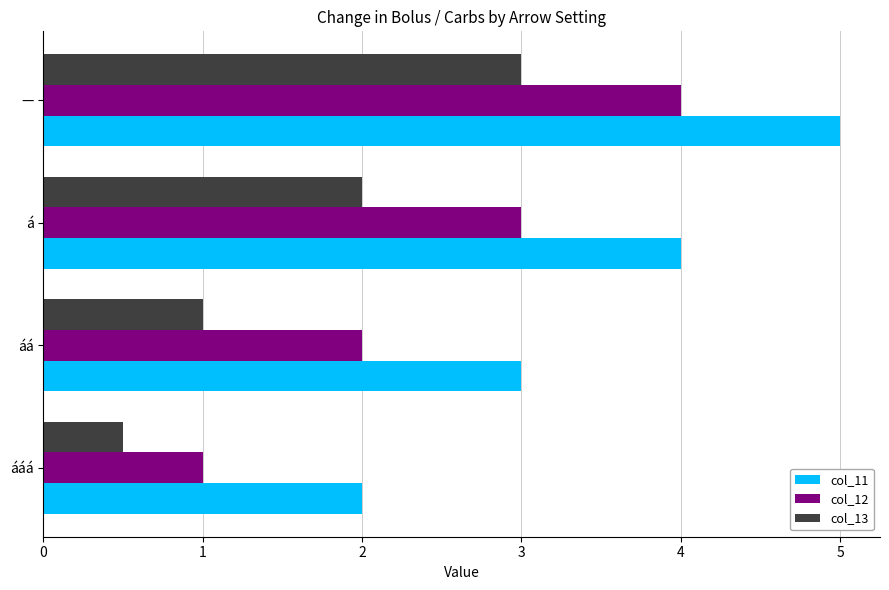

What is the difference between the maximum and minimum values in the col_11 series?

3.0